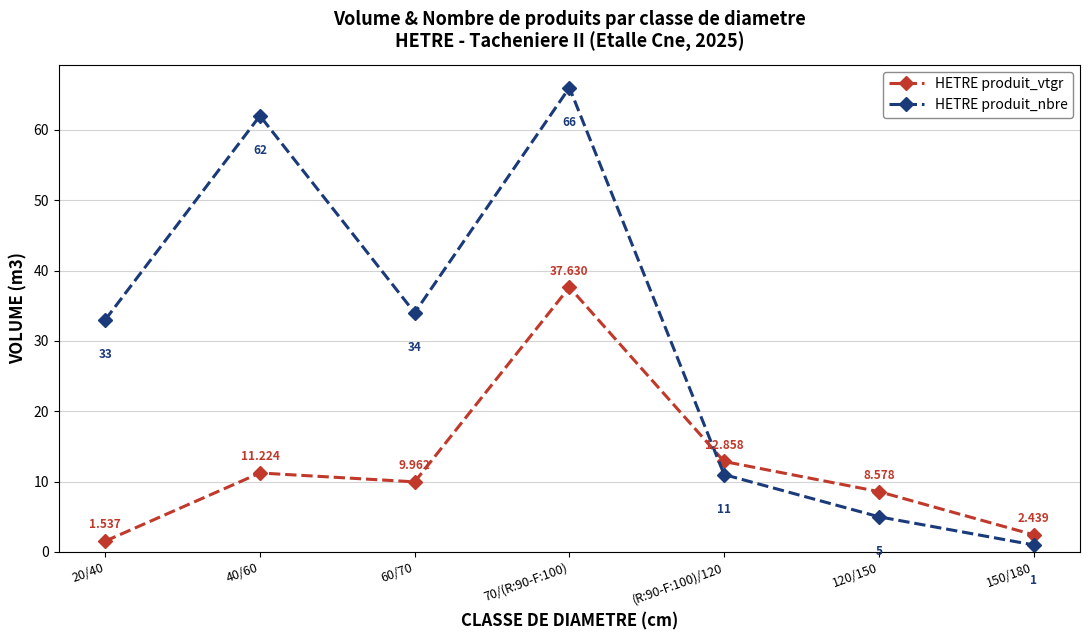

Is it true that HETRE produit_nbre equals 13.6 at 60/70?

False